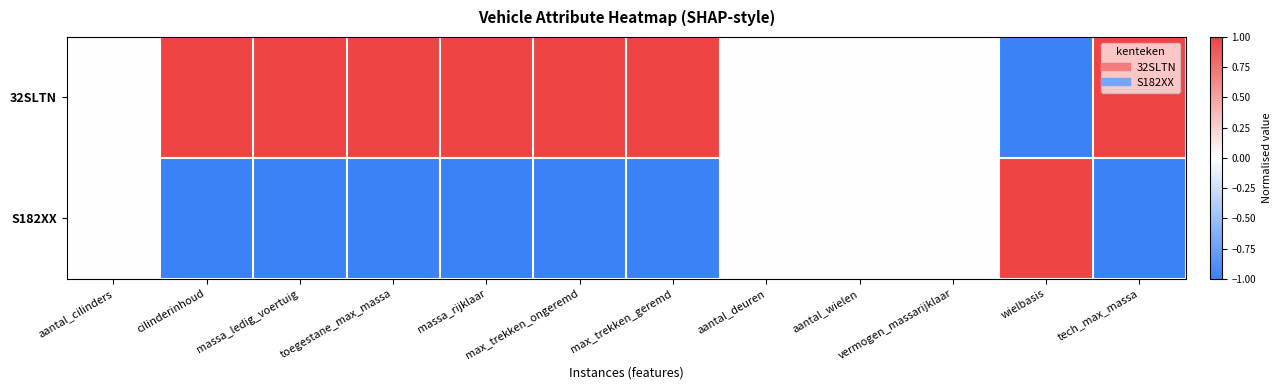

At how many categories does at least one series exceed 0?

8